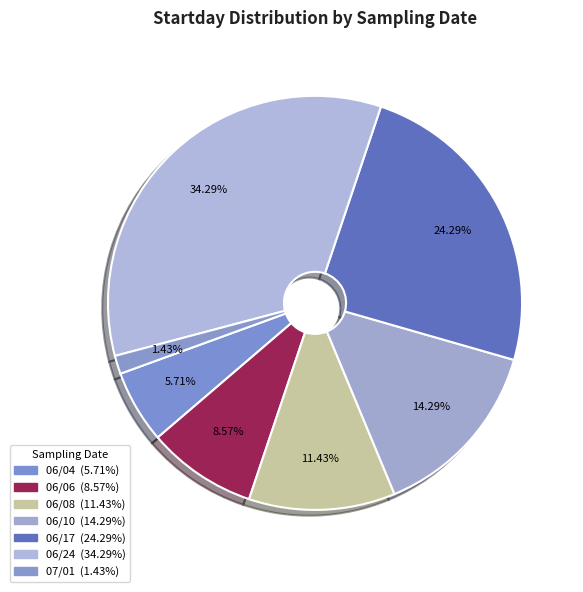

How many segments does this pie chart have?

7